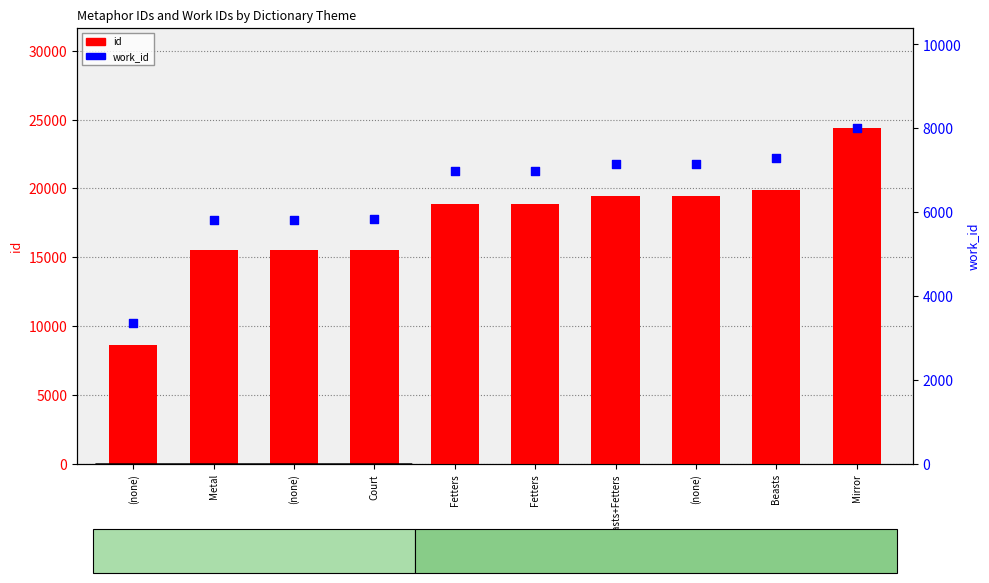

Which series has the largest total across all categories?

id